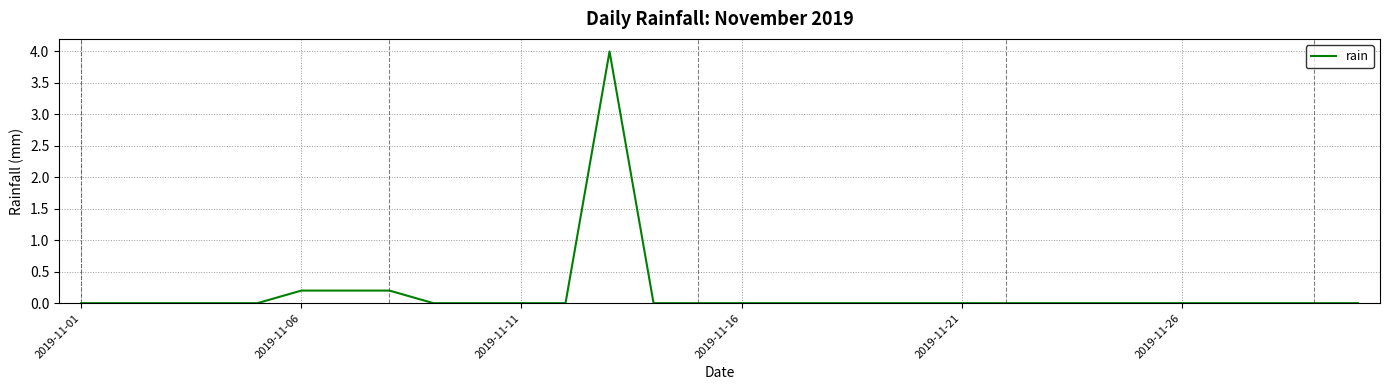

Reading right to left, what are all the values shown in this chart?

0.0	0.0	0.0	0.0	0.0	0.0	0.0	0.0	0.0	0.0	0.0	0.0	0.0	0.0	0.0	0.0	0.0	4.0	0.0	0.0	0.0	0.0	0.2	0.2	0.2	0.0	0.0	0.0	0.0	0.0